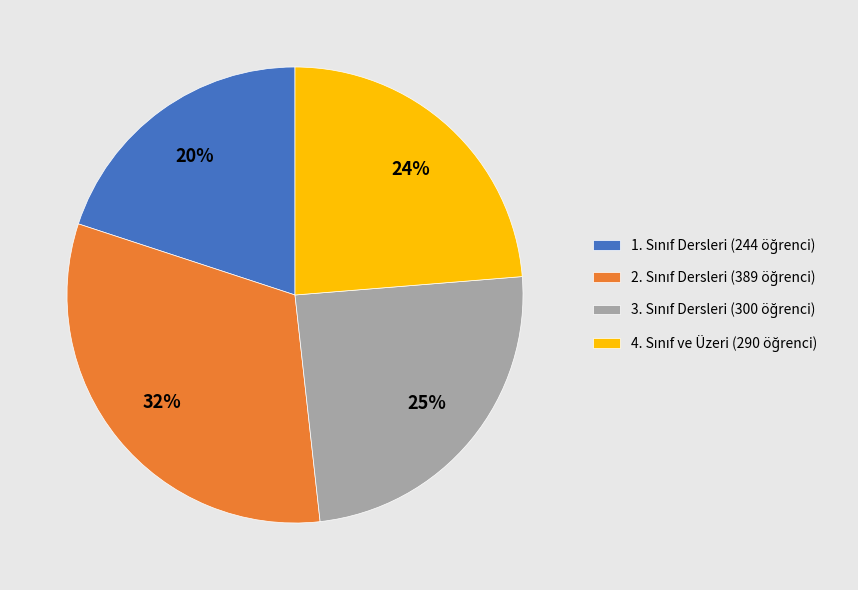

Is there any slice that represents more than half of the pie?

No